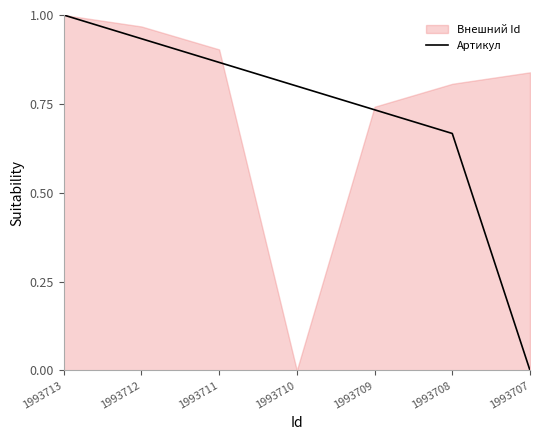

The value at 1993712 is 1.4. True or false?

False